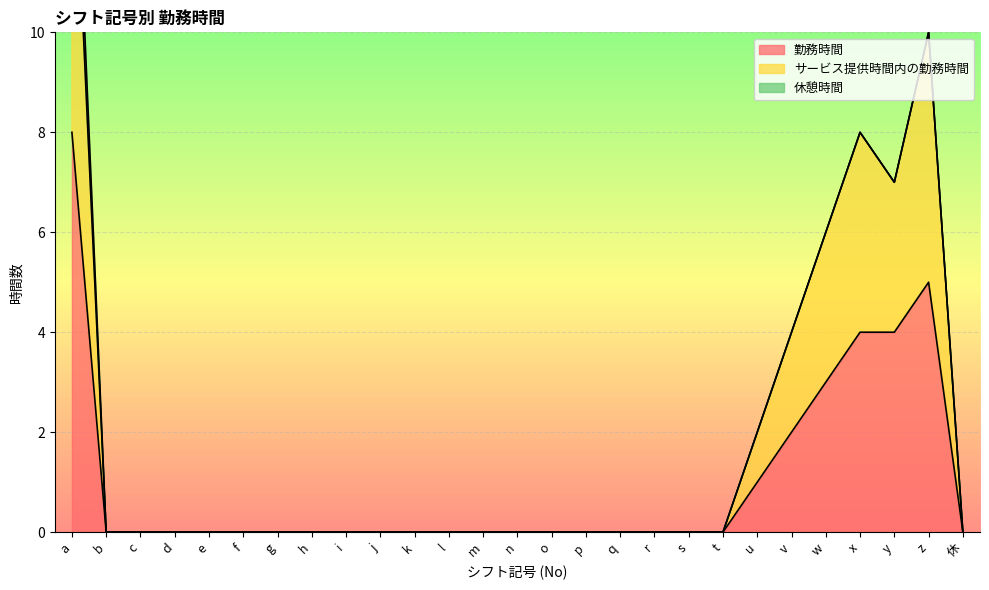

How many interior local peaks does the 勤務時間 series have?

1